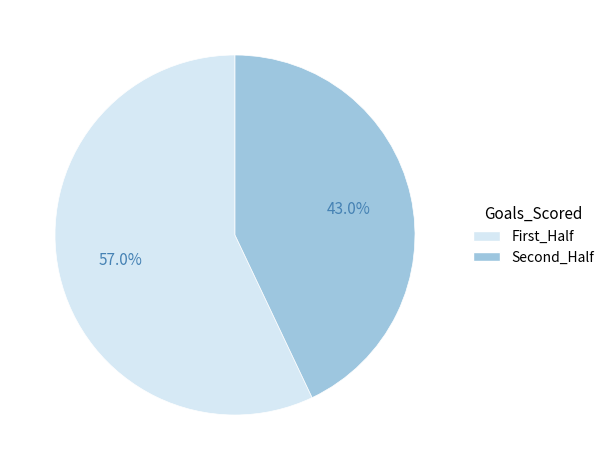

Rank the categories by value from highest to lowest.

First_Half, Second_Half